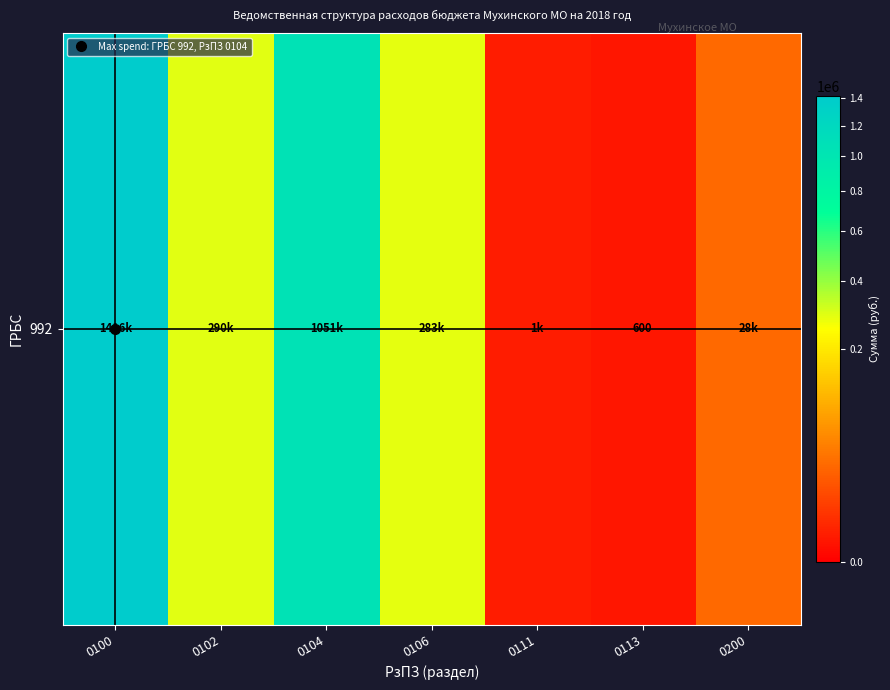

Reading right to left, what are all the values shown in this chart?

28100.0	600.0	1000.0	283389.4	1050850.9	290000.0	1416200.0